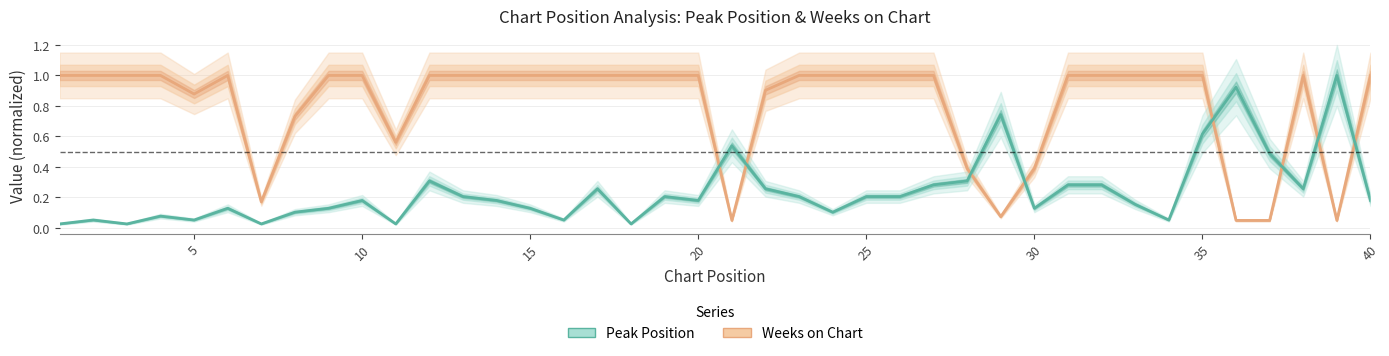

List the series in order of their overall mean, lowest first.

Peak Position, Weeks on Chart